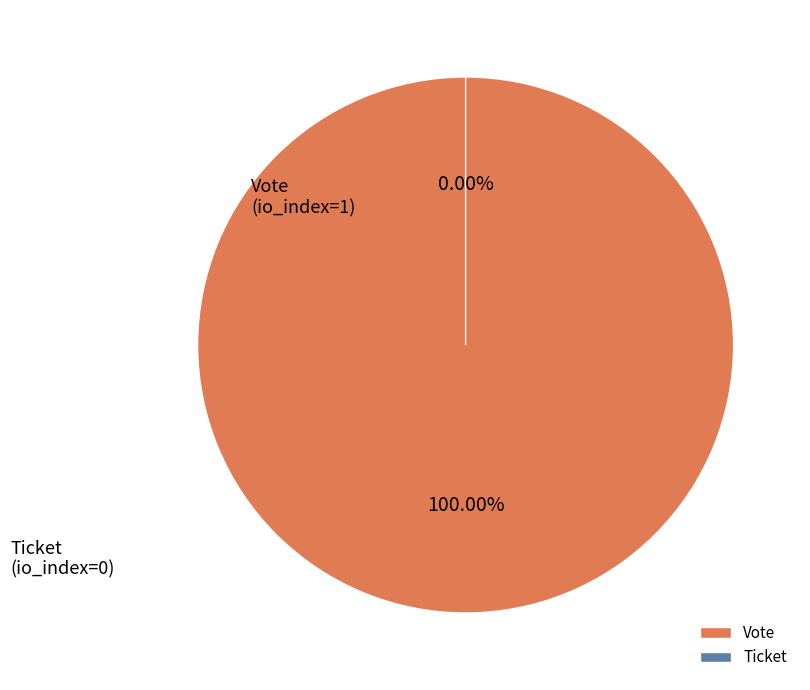

What is the smallest slice in the pie chart?

Ticket (io_index=0)